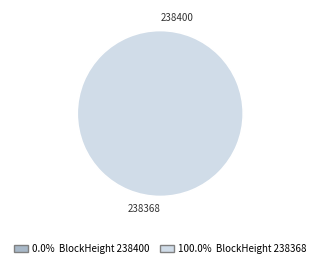

What is the smallest slice in the pie chart?

238400